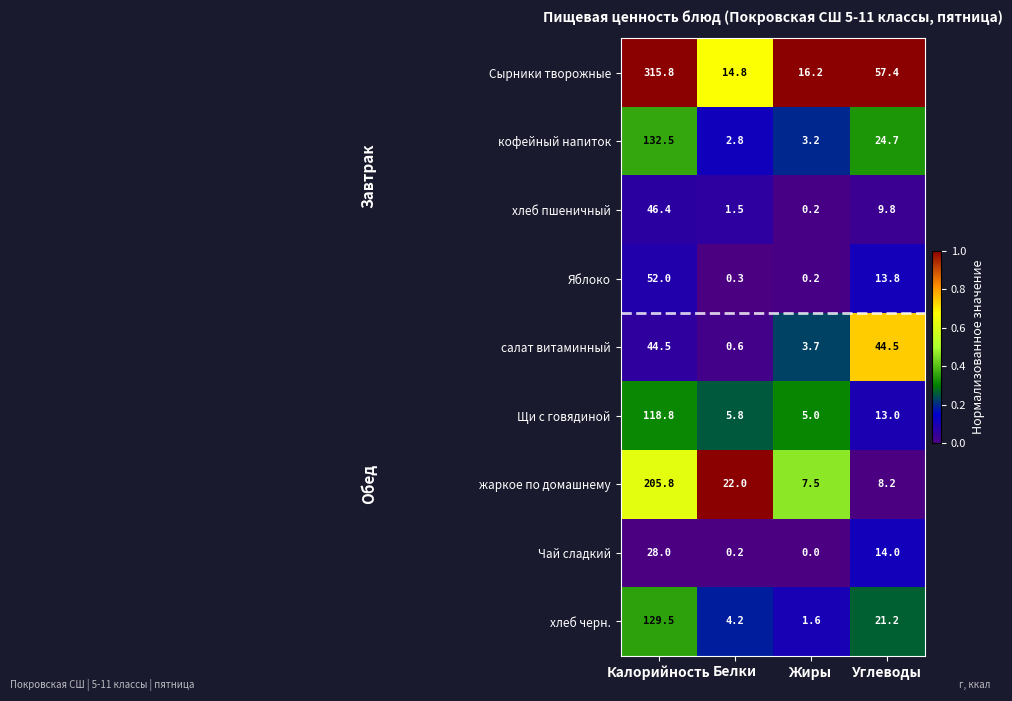

Which series has the largest total across all categories?

Сырники творожные